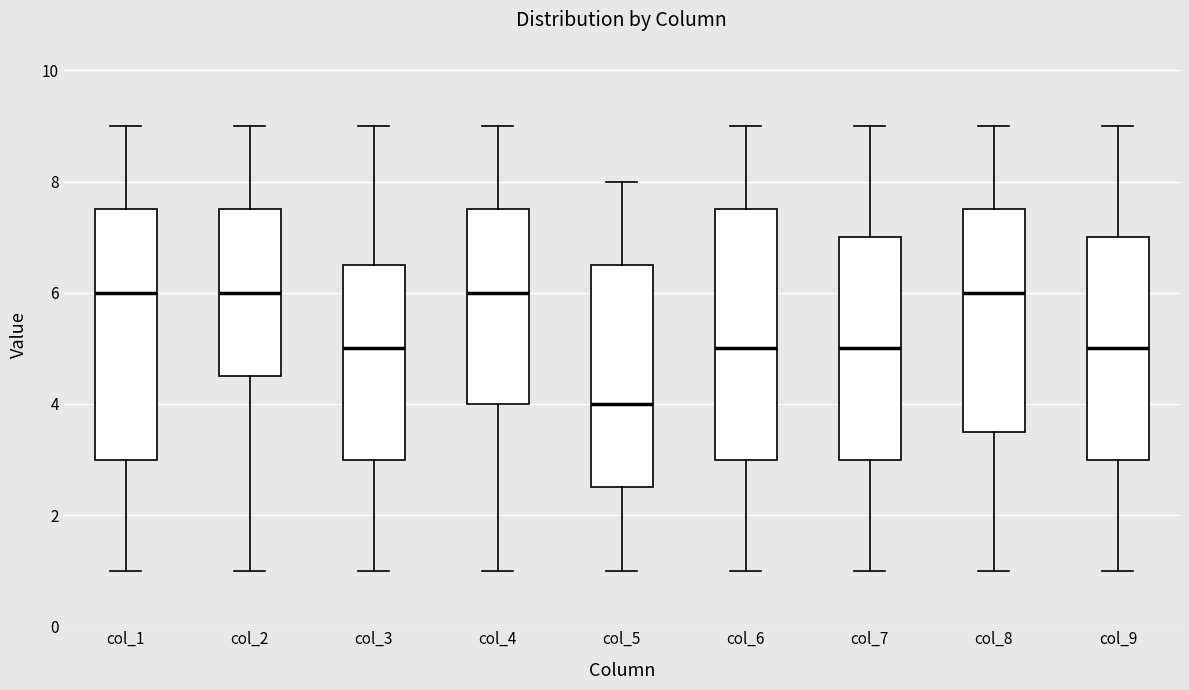

Where does the lower whisker of the box for col_5 end on the y-axis? The values are not printed on the chart, so give them approximately, as read against the axis.

1.0